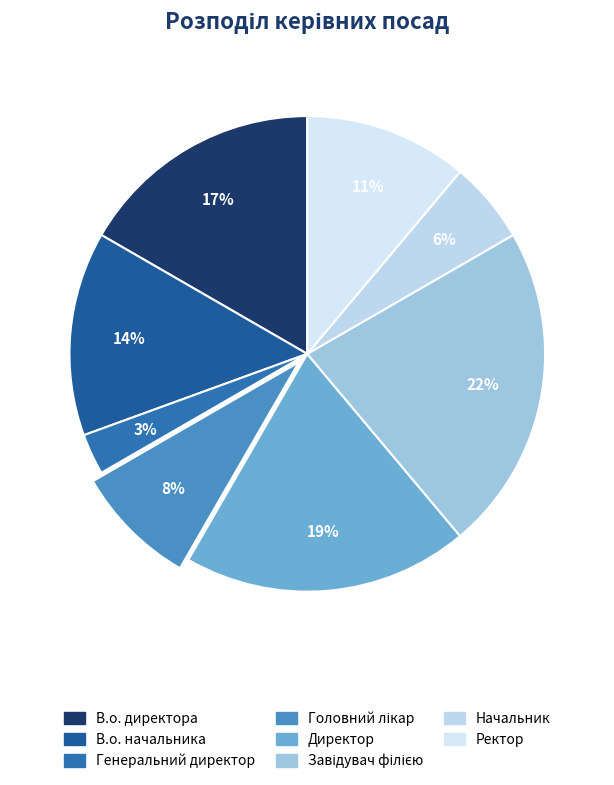

To the nearest percent, what portion does Начальник represent?

6%